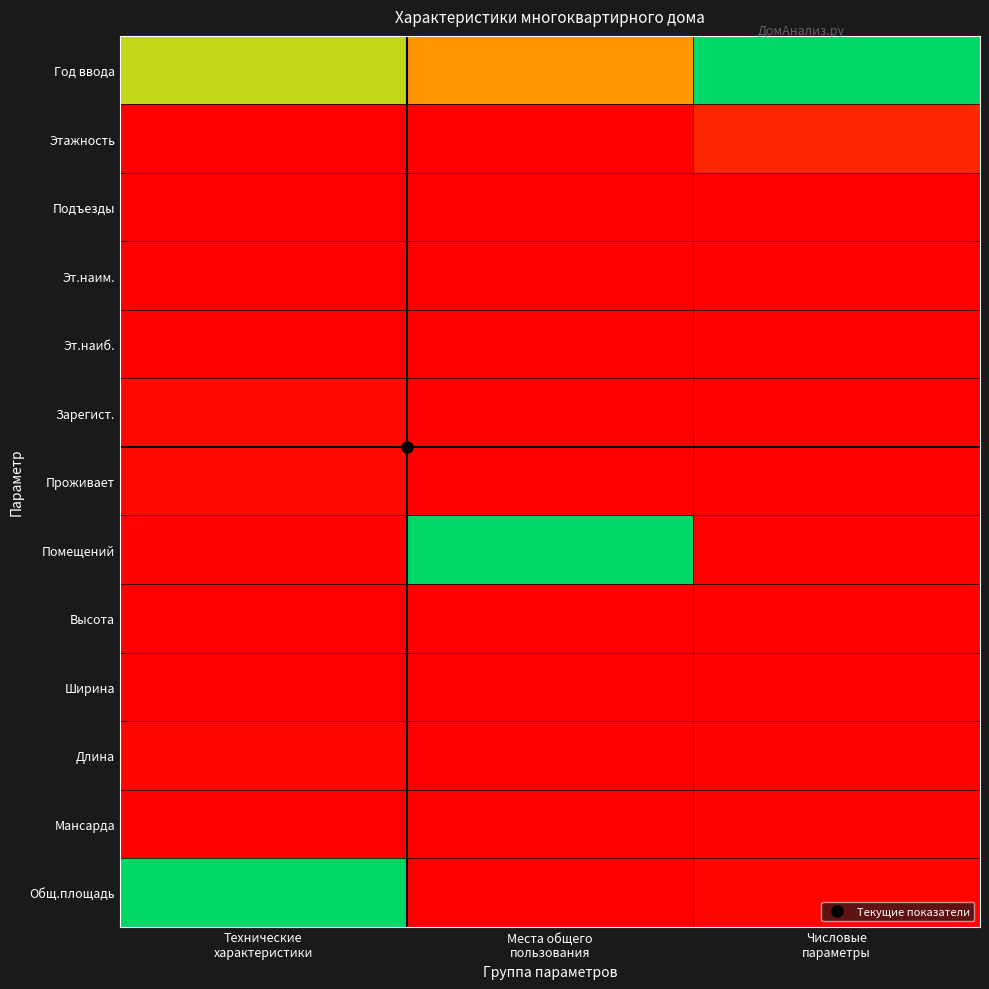

List the series in order of their peak value, lowest first.

Подъезды, Эт.наиб., Эт.наим., Высота, Ширина, Мансарда, Длина, Зарегист., Проживает, Этажность, Год ввода, Помещений, Общ.площадь